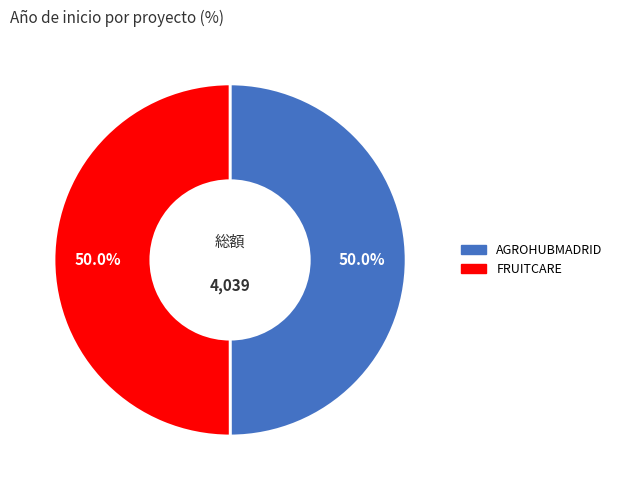

Combined, what portion of the pie is AGROHUBMADRID and FRUITCARE?

100.0%